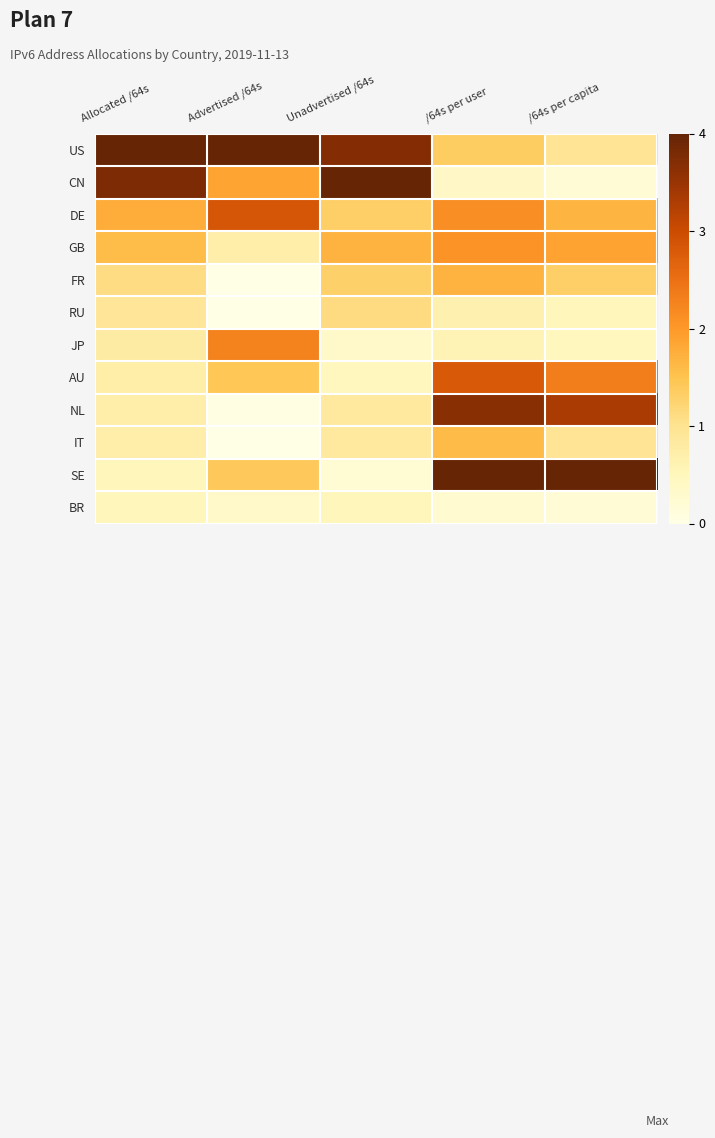

Which has a higher value, /64s per user or Advertised /64s?

Advertised /64s